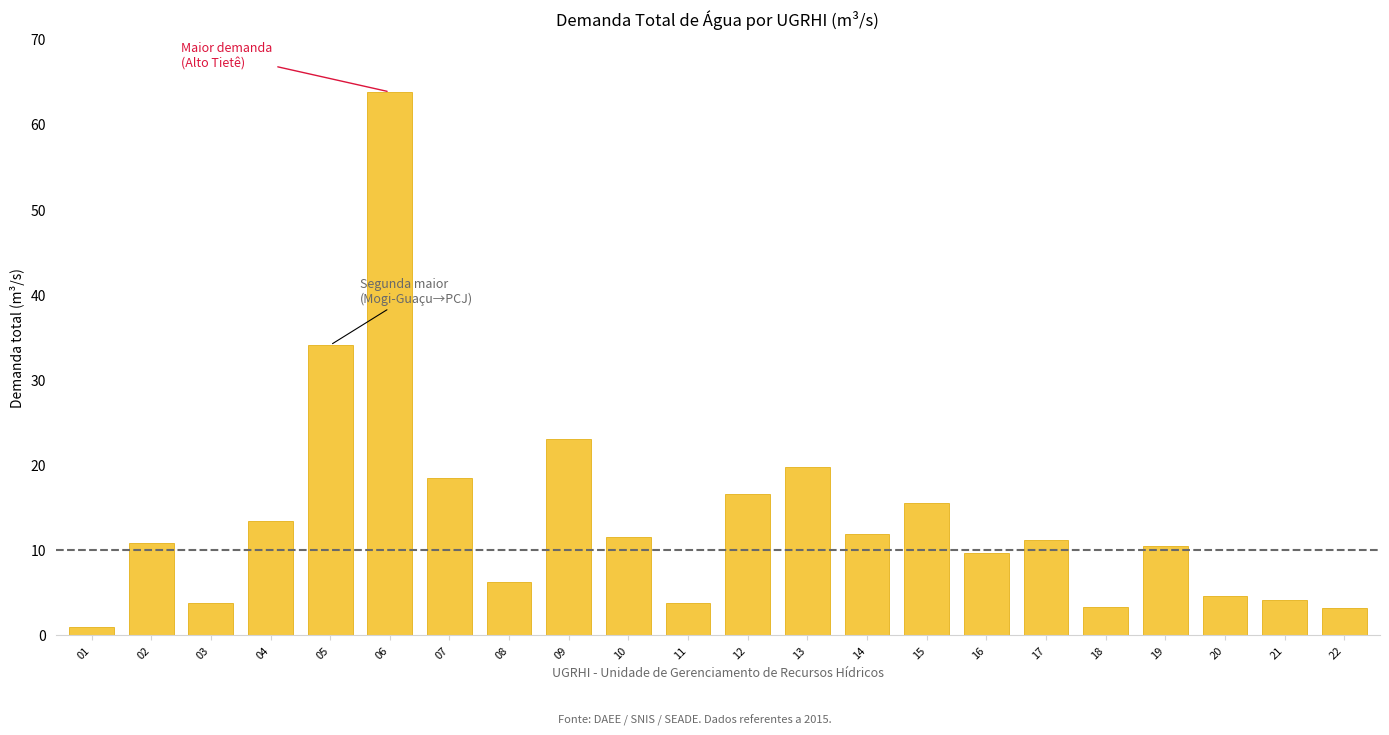

What is the difference between the values at 02 and 13?

8.9